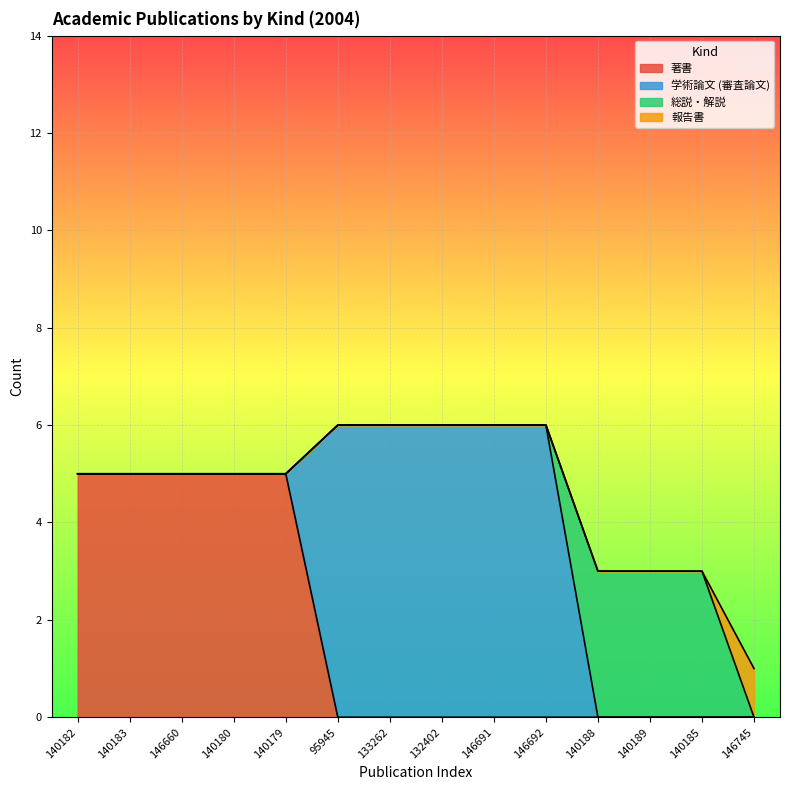

Reading left to right, what are all the values shown in this chart?

著書: 5	5	5	5	5	0	0	0	0	0	0	0	0	0
学術論文 (審査論文): 0	0	0	0	0	6	6	6	6	6	0	0	0	0
総説・解説: 0	0	0	0	0	0	0	0	0	0	3	3	3	0
報告書: 0	0	0	0	0	0	0	0	0	0	0	0	0	1